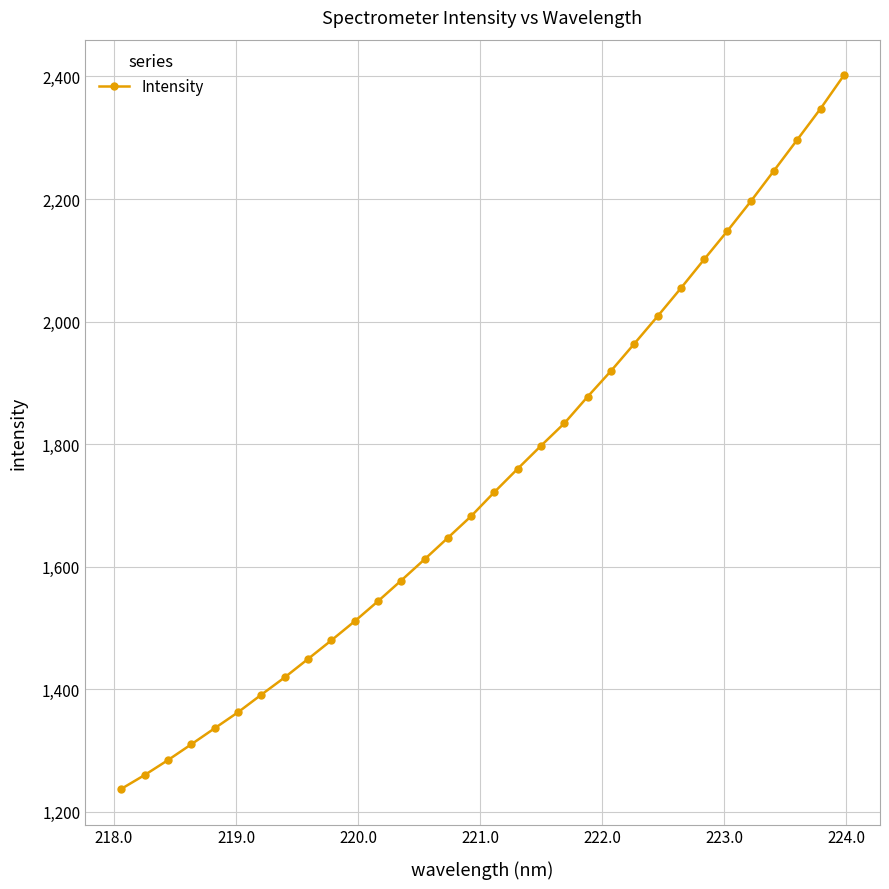

What is the minimum value shown in the chart?

1237.5